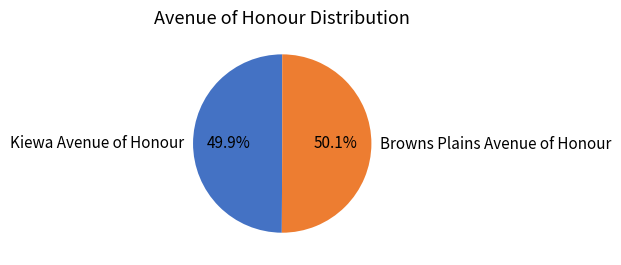

Count the number of slices in the pie.

2